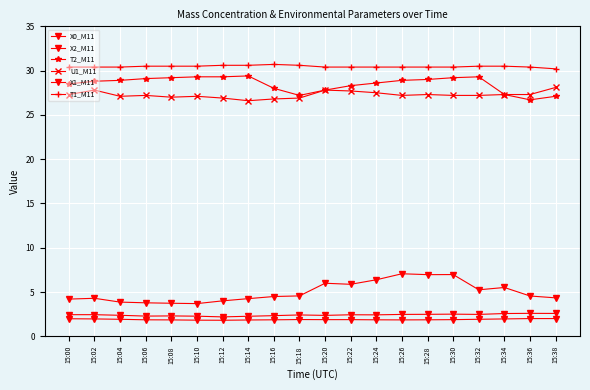

Does the chart have visible grid lines?

Yes